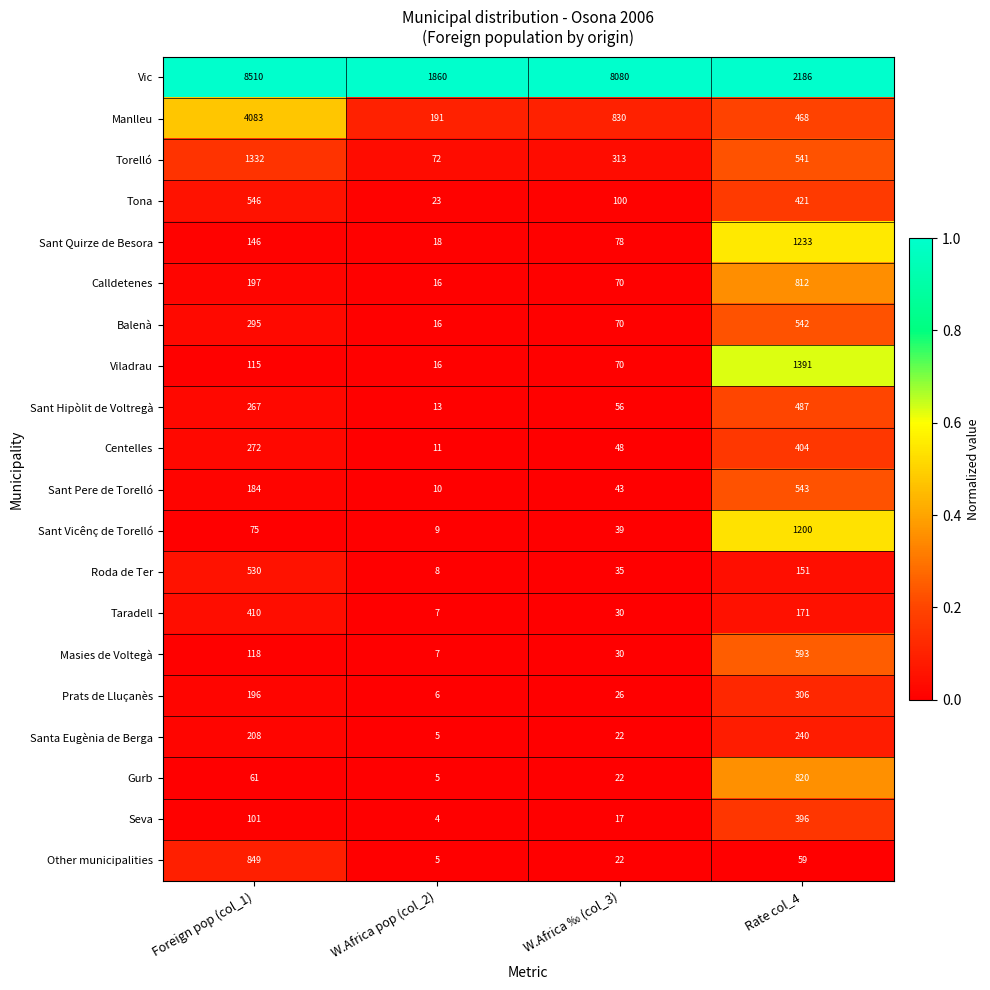

What is the total value across all series at W.Africa ‰ (col_3)?

10001